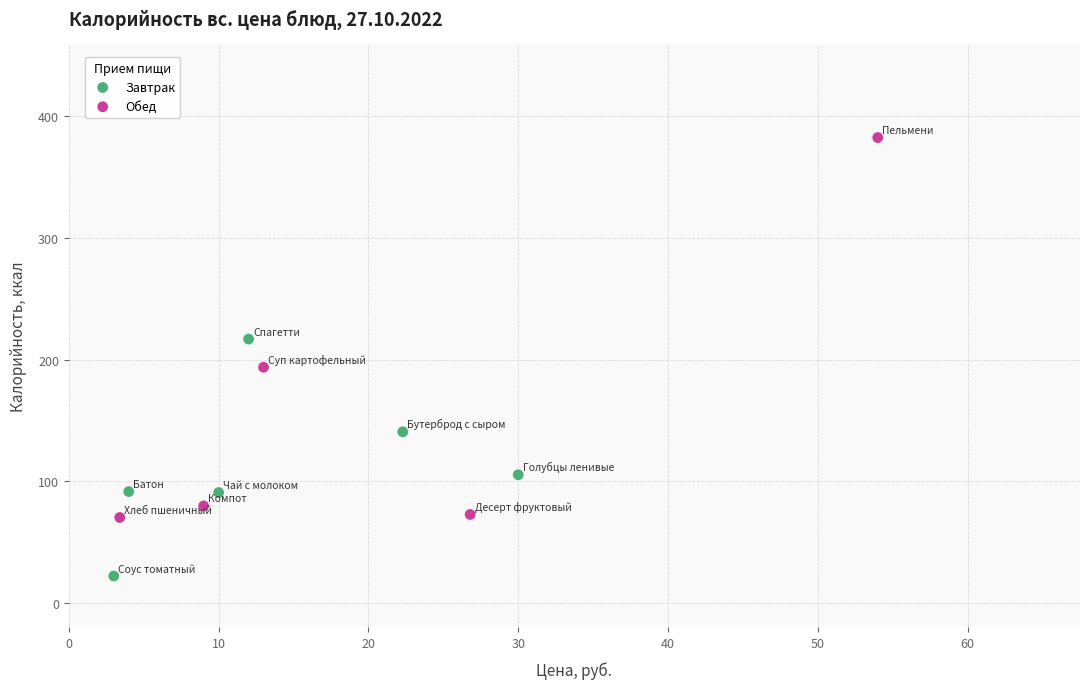

Which series has the widest spread of Y values?

Обед